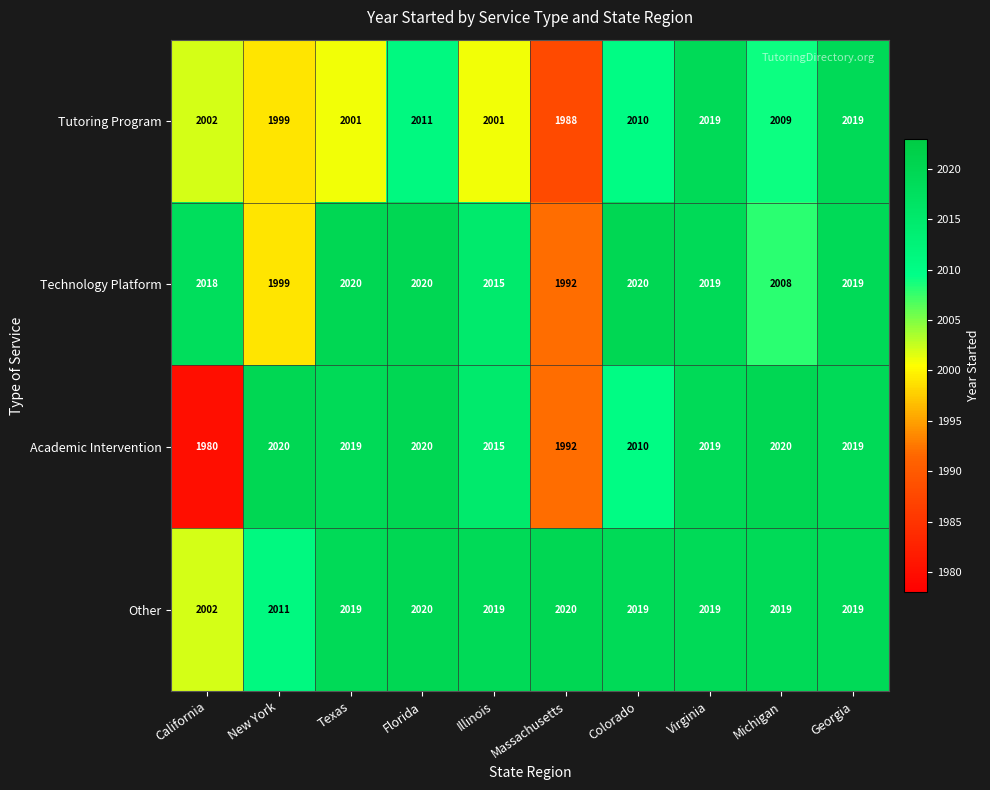

What is the difference between the maximum and minimum values in the Technology Platform series?

28